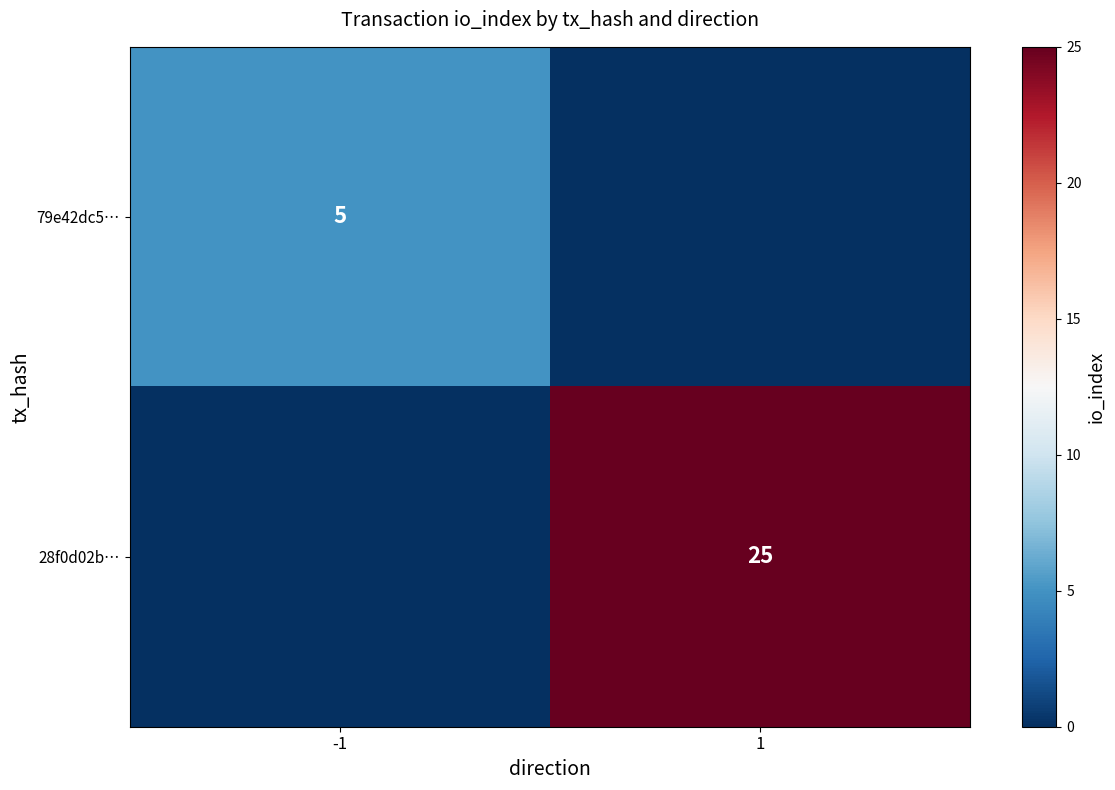

What is the total value across all series at -1?

5